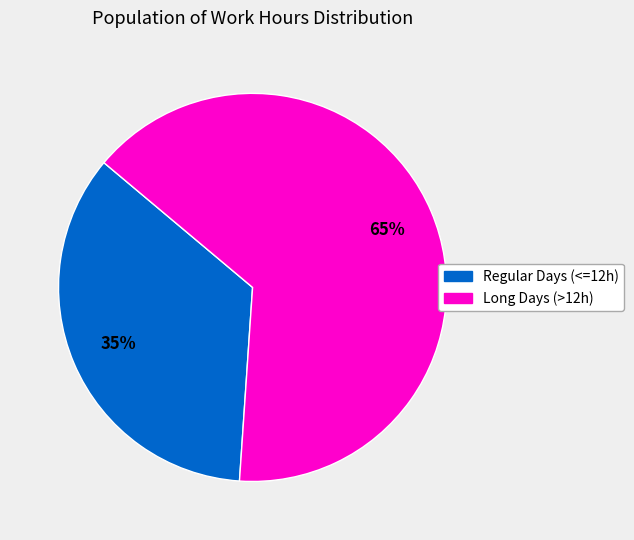

How many slices are in this pie chart?

2